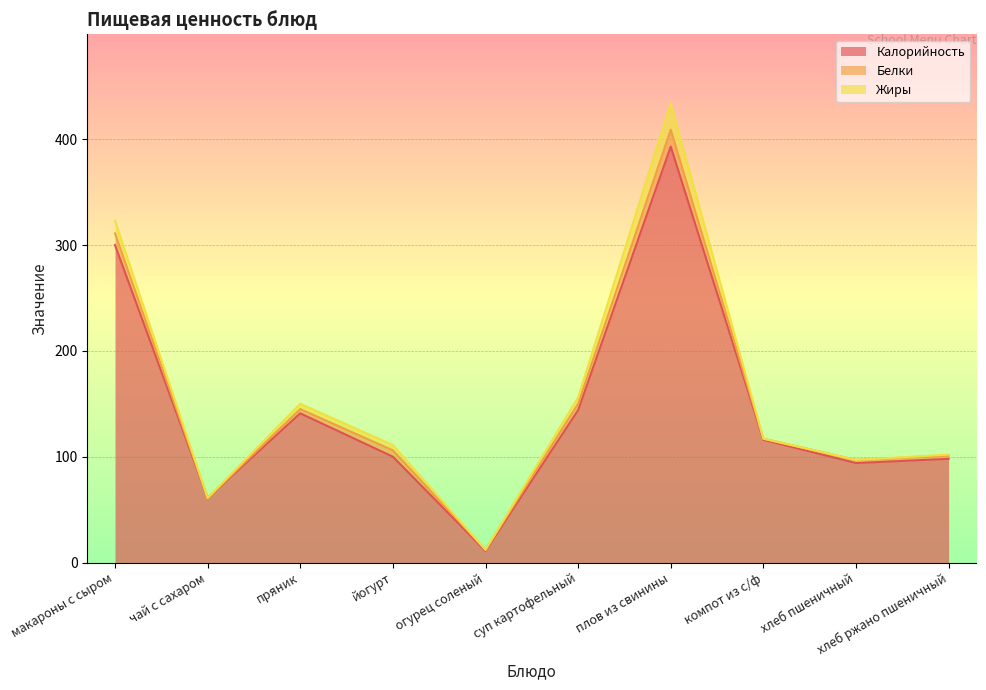

True or false: Жиры has a value of 7 at йогурт.

False